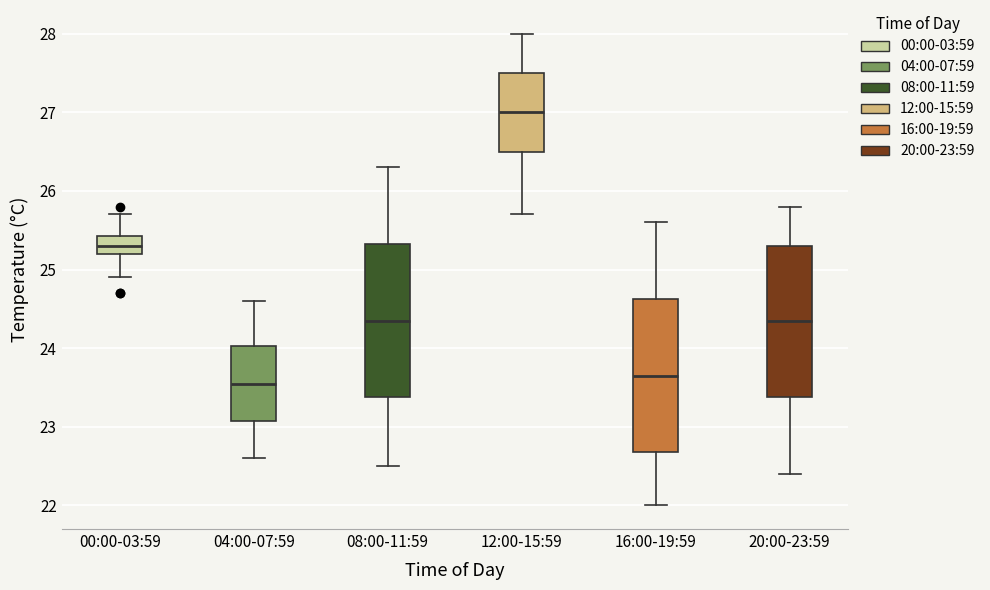

Where is the lower edge of the box for 12:00-15:59 on the y-axis? The values are not printed on the chart, so give them approximately, as read against the axis.

26.5